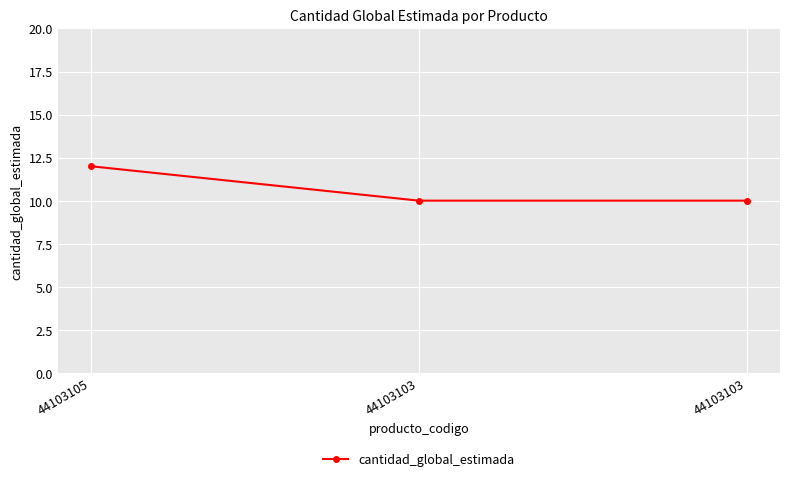

At which category does the chart reach its peak across all series?

44103105